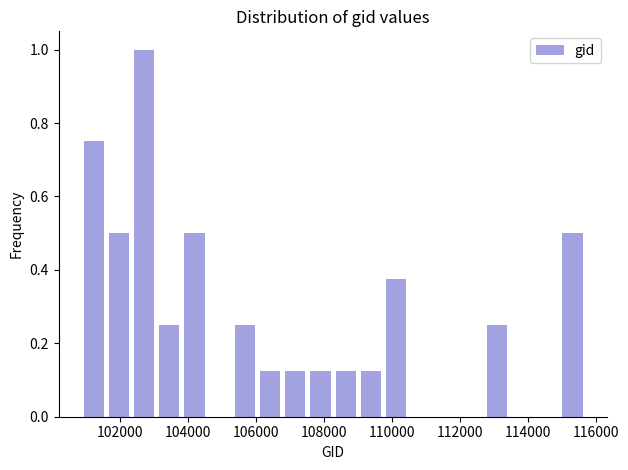

Around what value on the x-axis is the tallest bar? Give the approximate position of its centre, as read against the axis.

102800